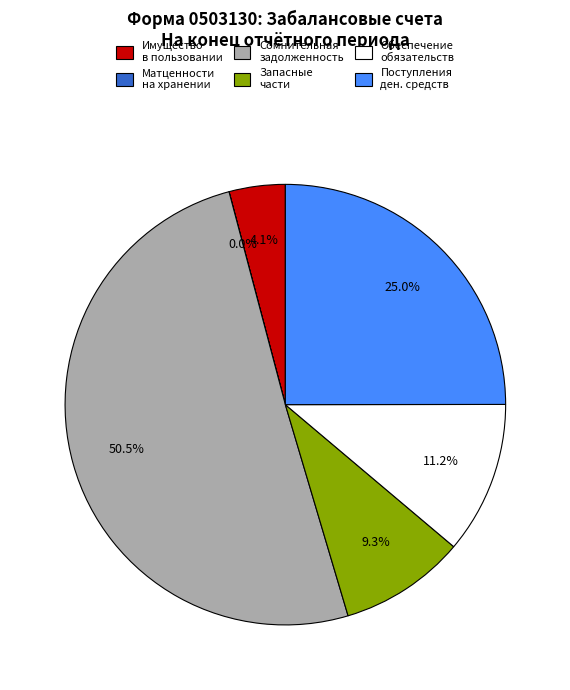

Which category has the biggest portion of the pie?

Сомнительная задолженность